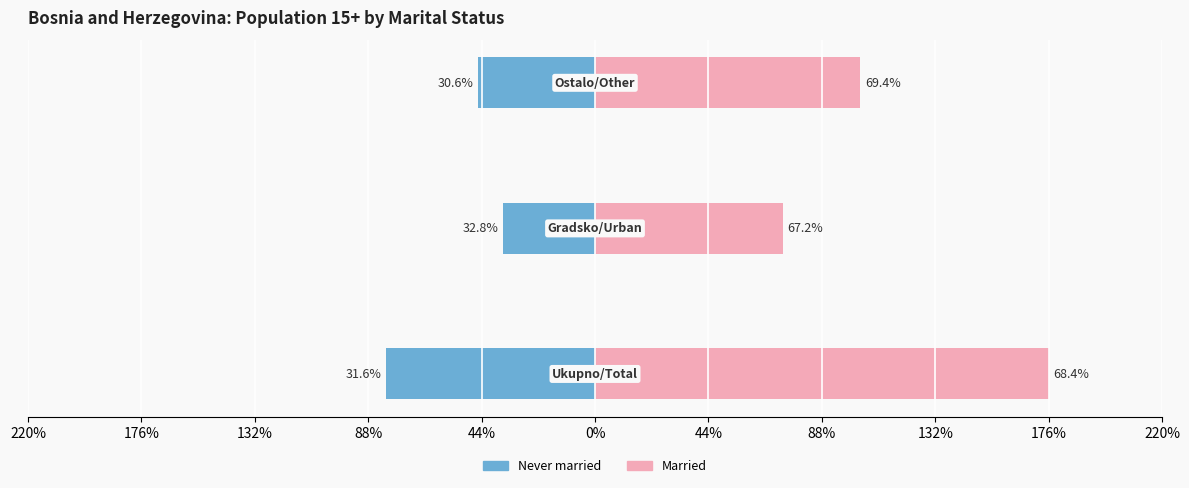

Which series has the widest spread of values?

Married